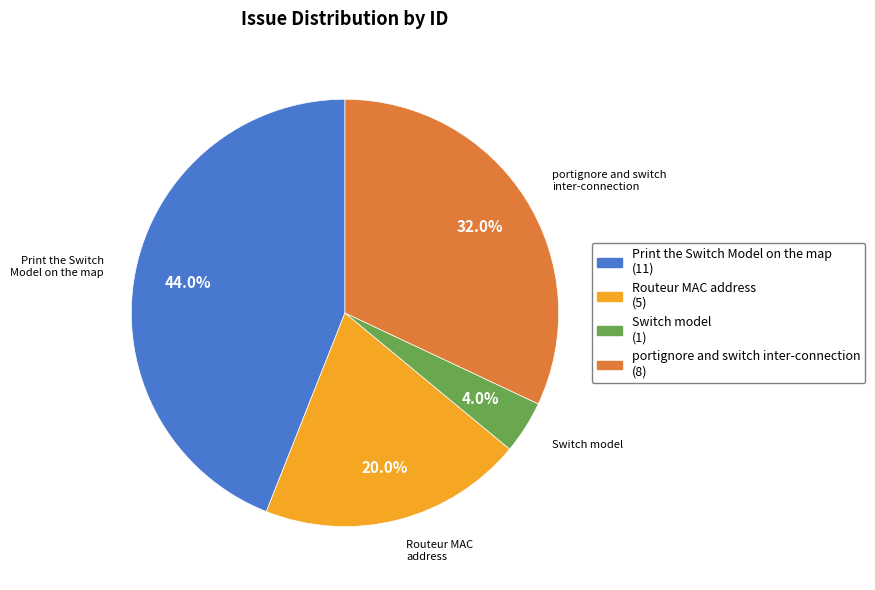

What percentage is the Switch model slice, to the nearest percent?

4%